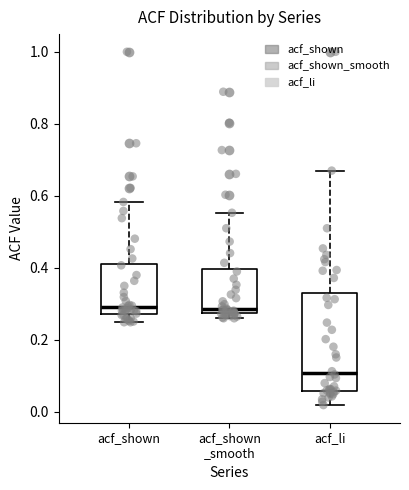

Reading left to right, transcribe this box plot: for each box, give where its median line is, the range the box spans, and where its two whiskers end, as read against the y-axis. The values are not printed on the chart, so give them approximately, as read against the axis.

acf_shown: median 0.30, box 0.28 to 0.42, whiskers 0.24 to 0.58
acf_shown _smooth: median 0.28 (just above the box's lower edge), box 0.28 to 0.40, whiskers 0.26 to 0.56
acf_li: median 0.10, box 0.06 to 0.34, whiskers 0.02 to 0.68